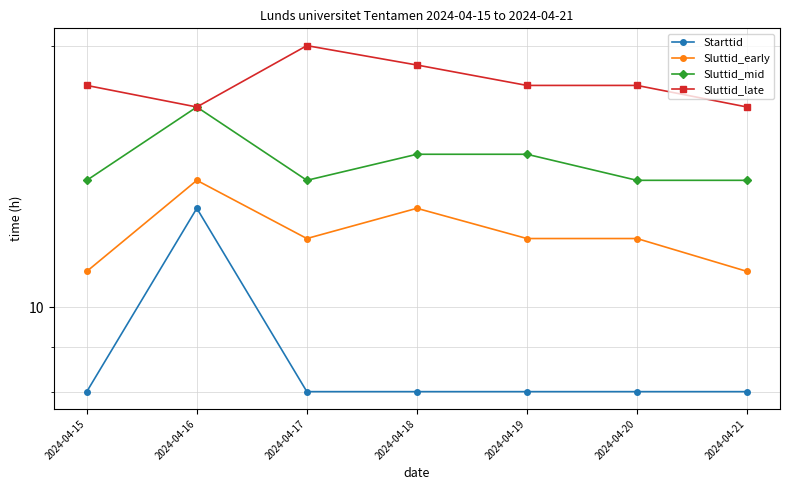

What are all the series names shown in the legend?

Starttid, Sluttid_early, Sluttid_mid, Sluttid_late